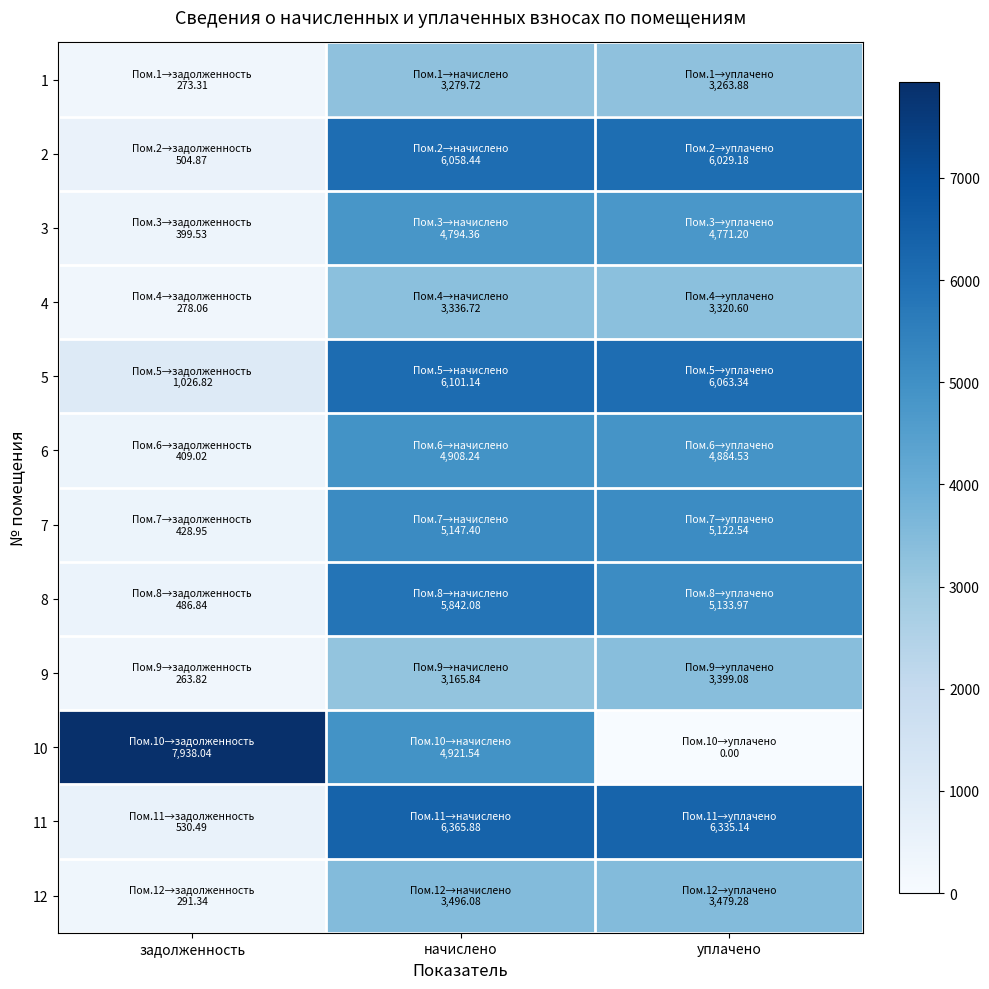

Rank the series at задолженность from highest to lowest value.

10, 5, 11, 2, 8, 7, 6, 3, 12, 4, 1, 9